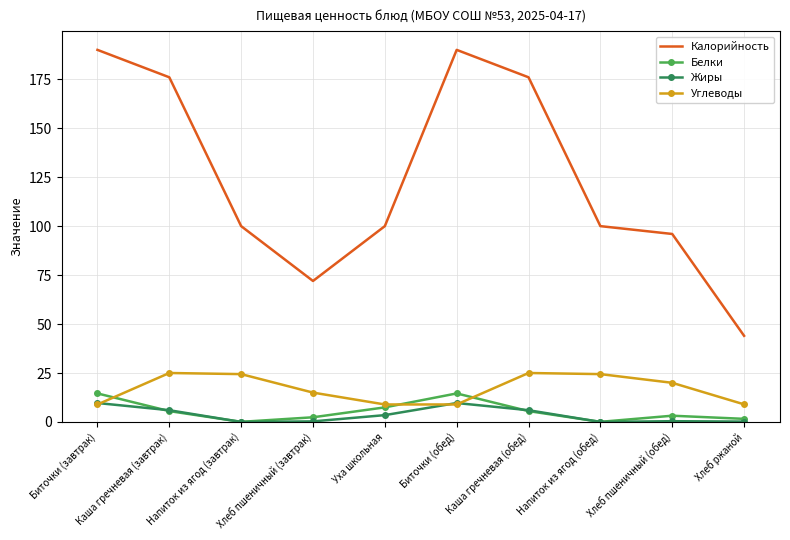

True or false: Жиры has a value of 0.0 at Напиток из ягод (обед).

True